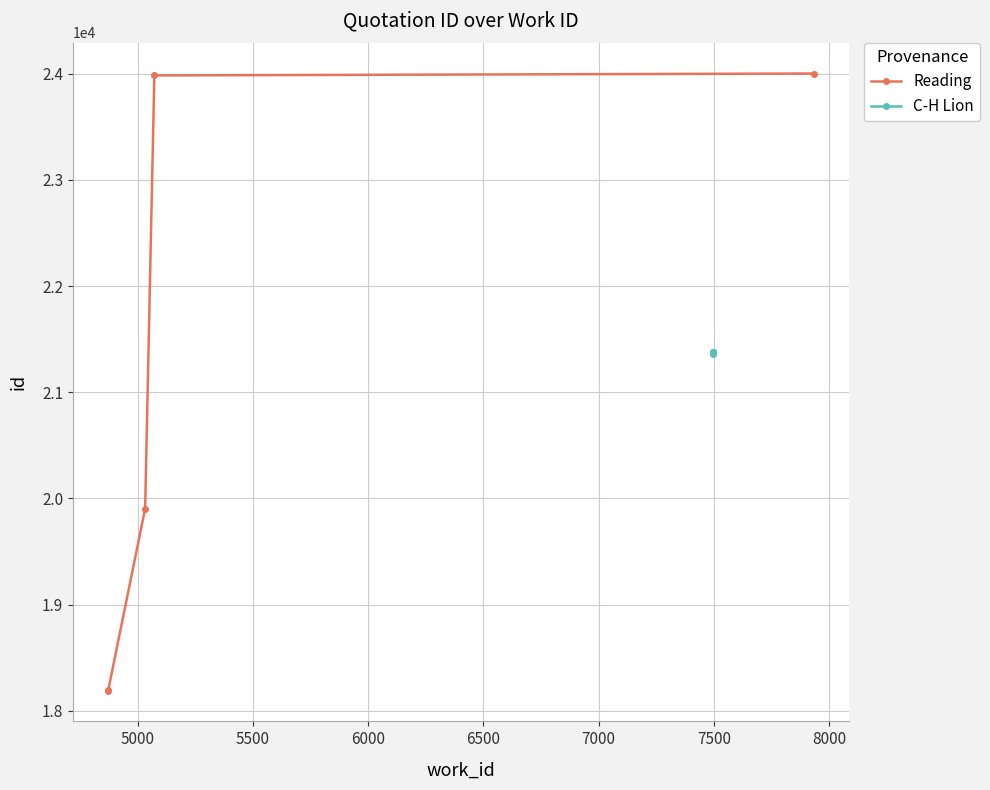

Between 6000 and 5500, which is larger?

6000